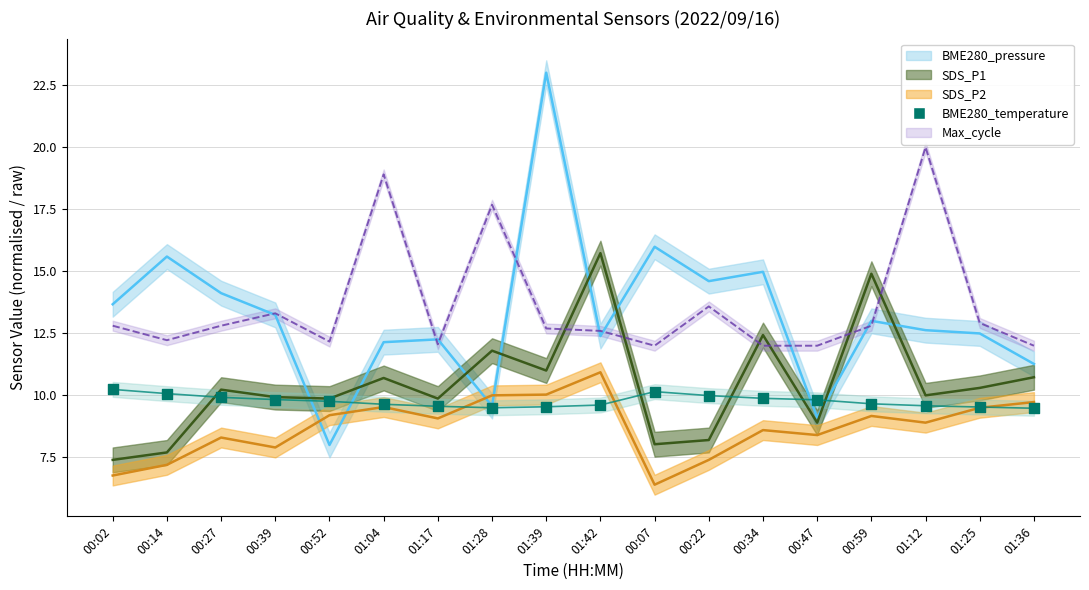

What is the total value across all series at 01:04?

60.9